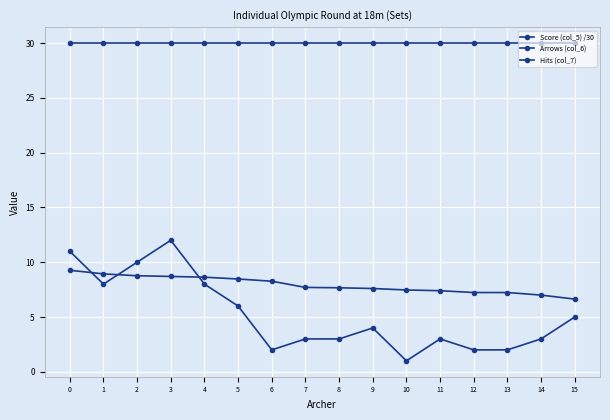

How many lines are shown in the chart?

3